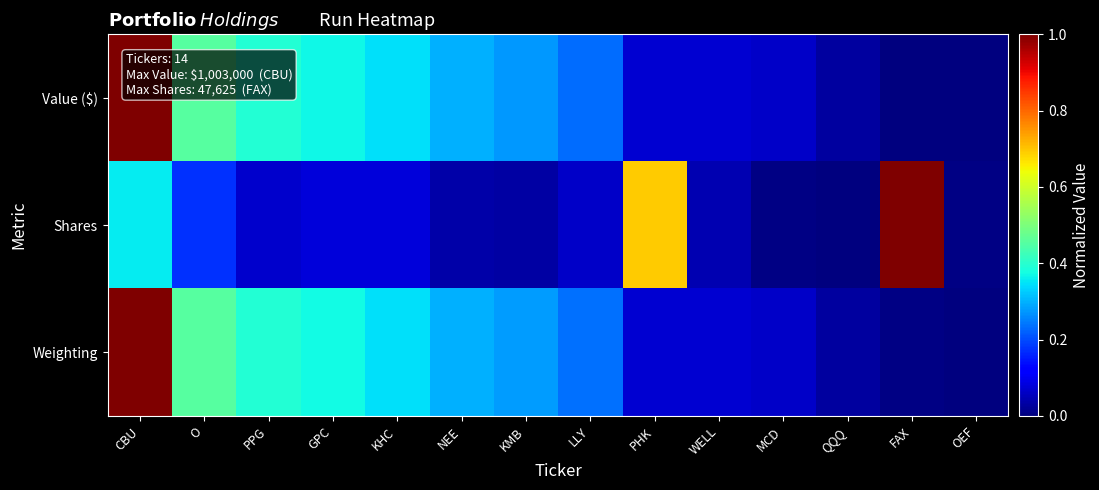

Reading left to right, what are all the values shown in this chart?

Value ($): CBU=1.0	O=0.5	PPG=0.4	GPC=0.4	KHC=0.3	NEE=0.3	KMB=0.3	LLY=0.2	PHK=0.1	WELL=0.1	MCD=0.1	QQQ=0.0	FAX=0.0	OEF=0.0
Shares: CBU=0.4	O=0.2	PPG=0.1	GPC=0.1	KHC=0.1	NEE=0.0	KMB=0.0	LLY=0.1	PHK=0.7	WELL=0.0	MCD=0.0	QQQ=0.0	FAX=1.0	OEF=0.0
Weighting: CBU=1.0	O=0.5	PPG=0.4	GPC=0.4	KHC=0.3	NEE=0.3	KMB=0.3	LLY=0.2	PHK=0.1	WELL=0.1	MCD=0.1	QQQ=0.0	FAX=0.0	OEF=0.0